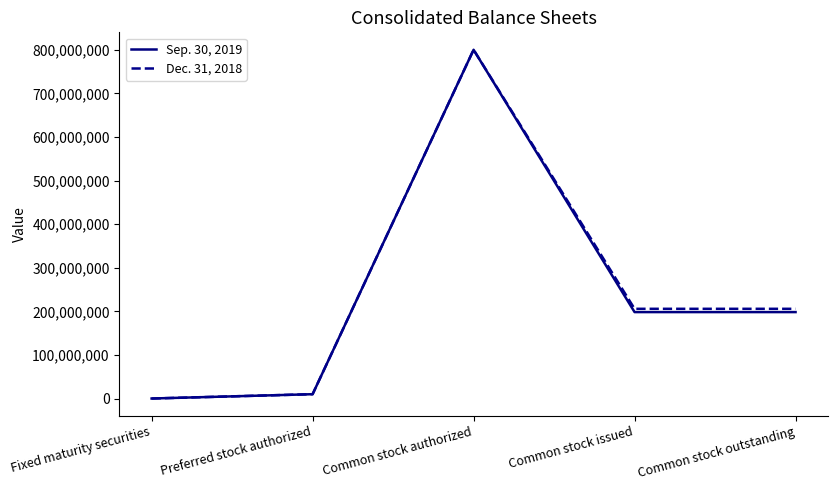

Which series has the largest range (max minus min)?

Sep. 30, 2019